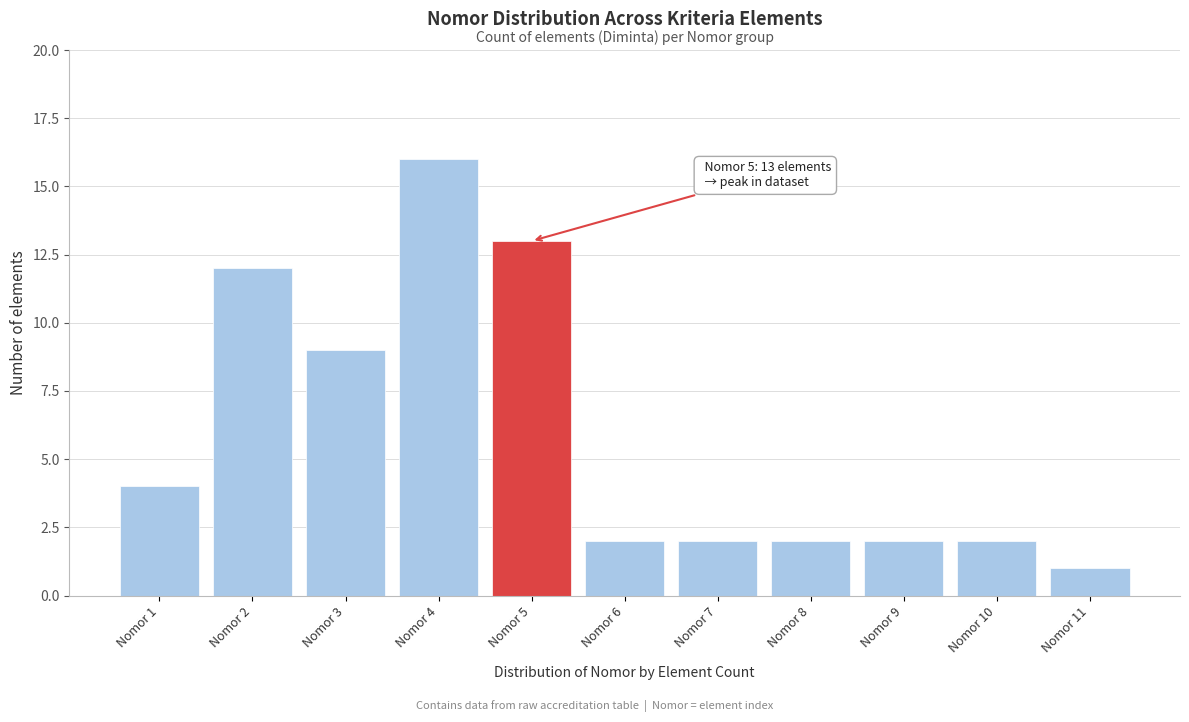

Reading left to right, list all the values displayed in this chart.

4	12	9	16	13	2	2	2	2	2	1